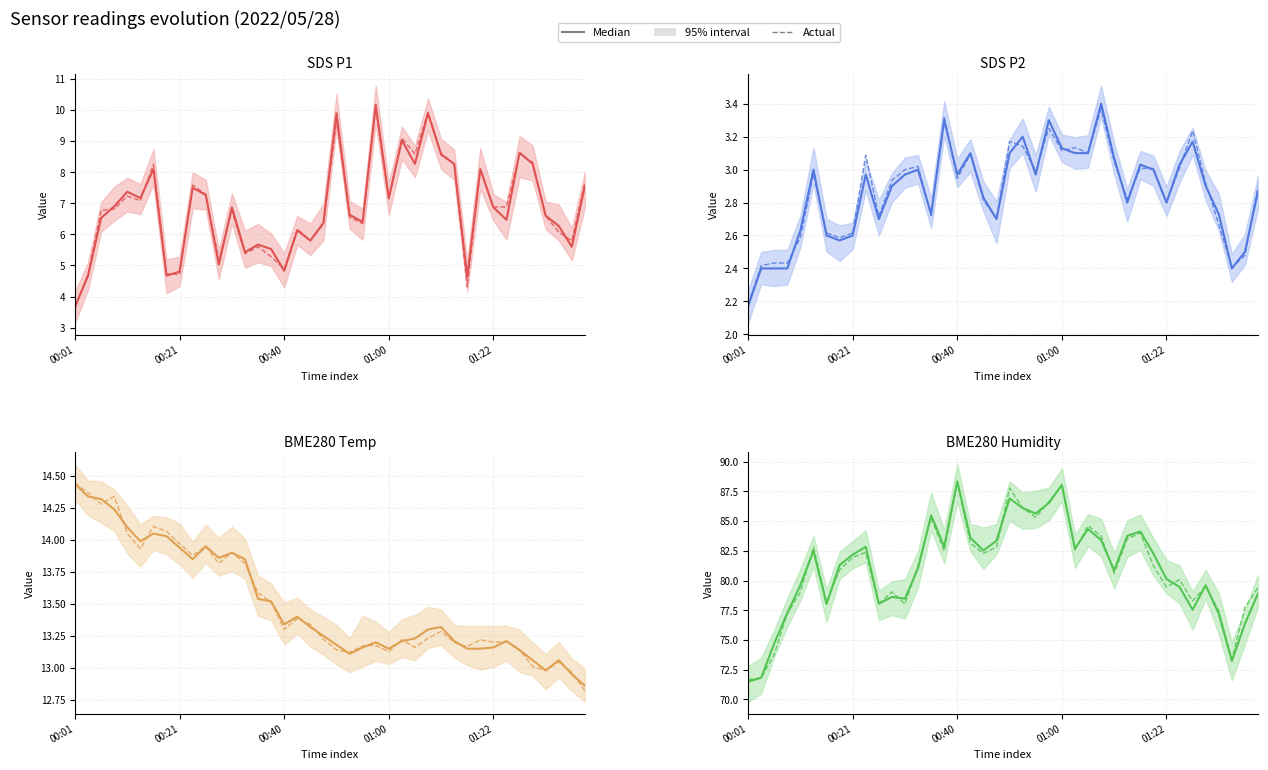

What position from the right is 27?

13